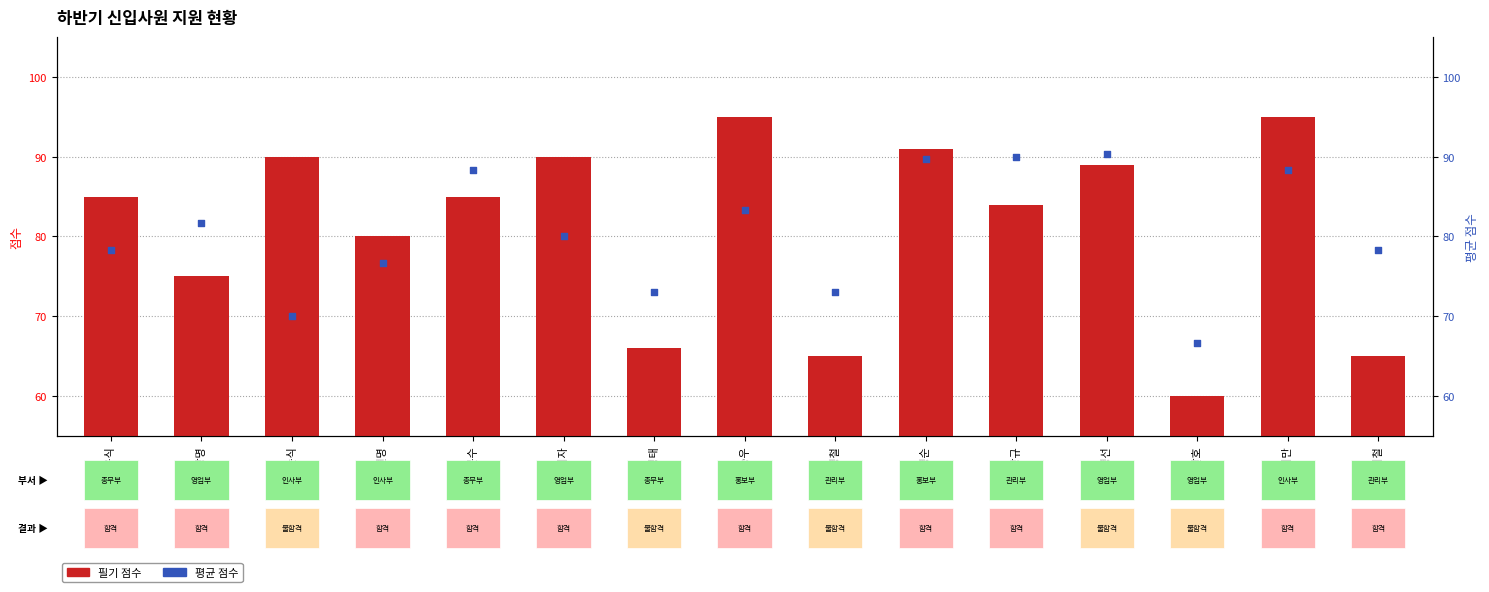

Is the value of 필기 점수 at 한기철 greater than the value of 평균 점수 at 김순식?

No